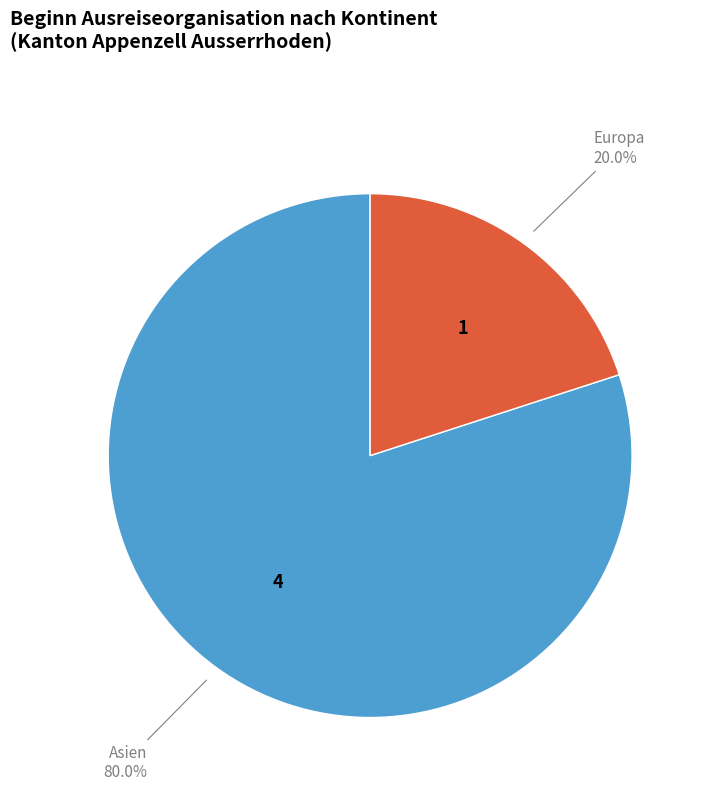

How much of the chart is everything except Europa?

80.0%